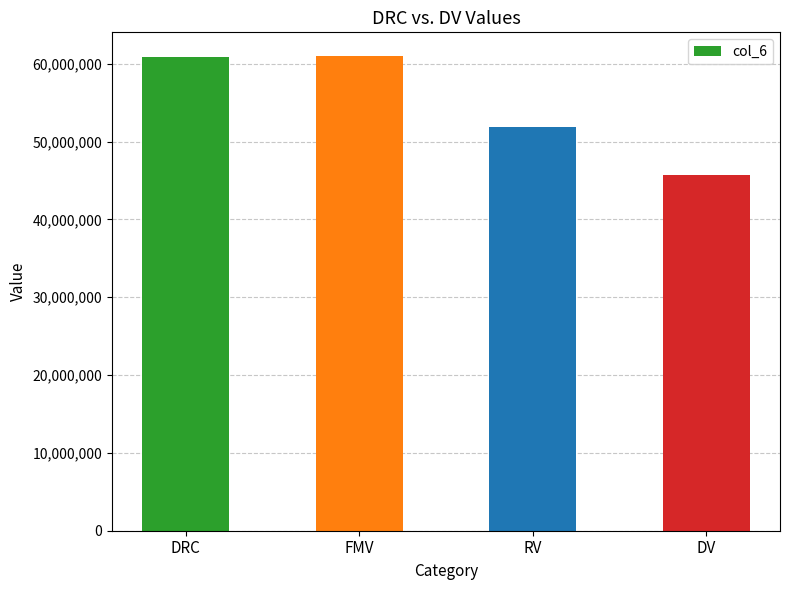

What is the change in value from FMV to RV?

-9150000.0